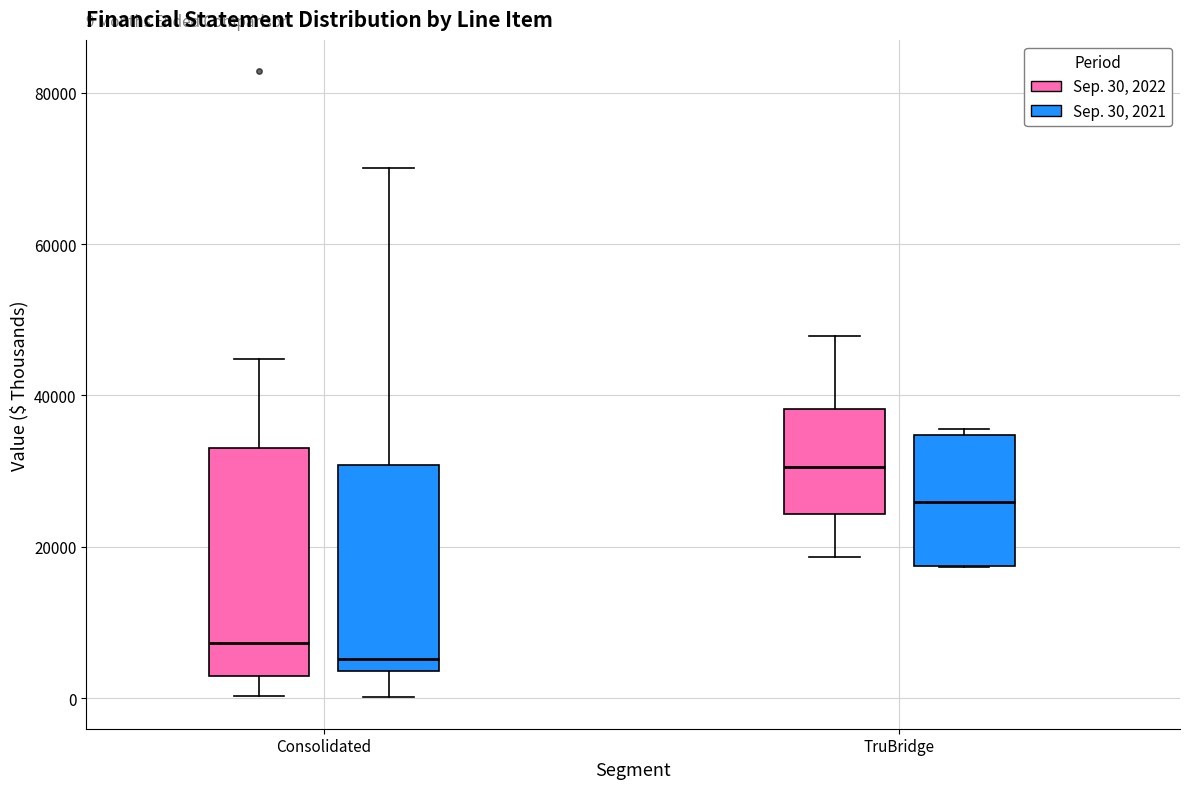

Comparing the boxes themselves (not the whiskers), which one is the tallest?

Consolidated (Sep. 30, 2022)